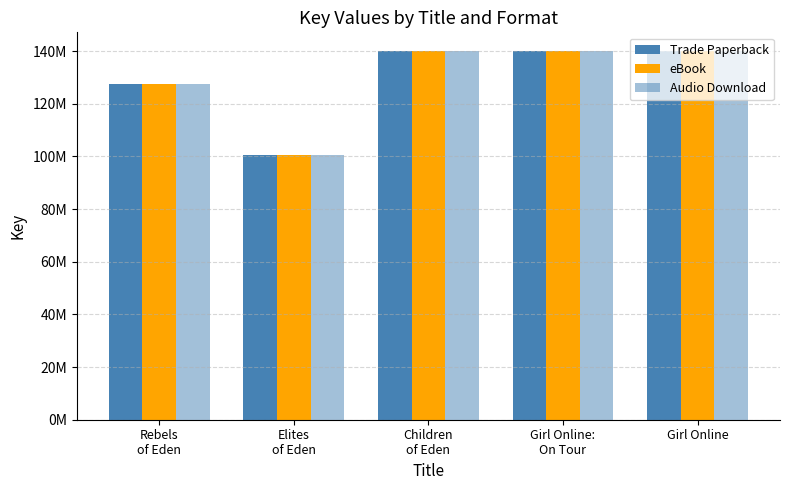

Does the chart contain any negative values?

No